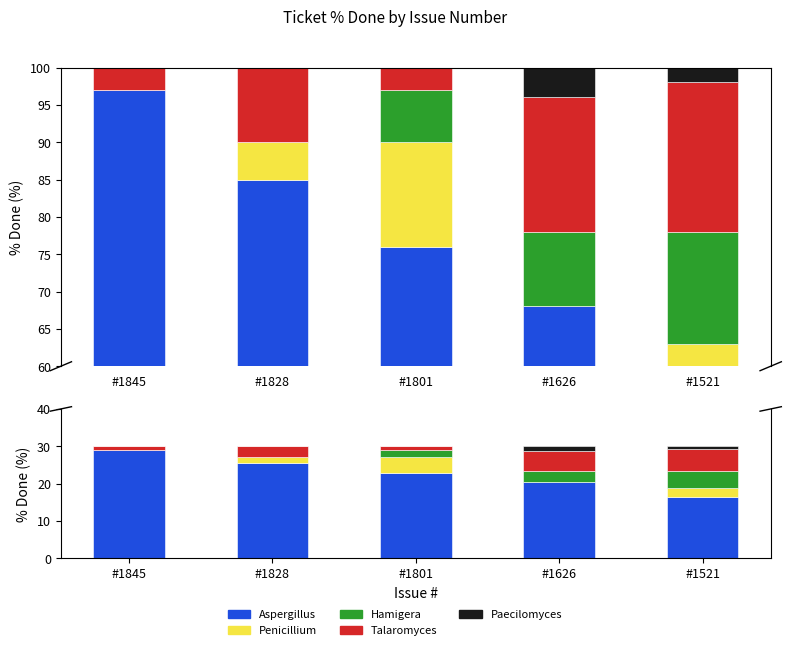

Does the chart contain any negative values?

No